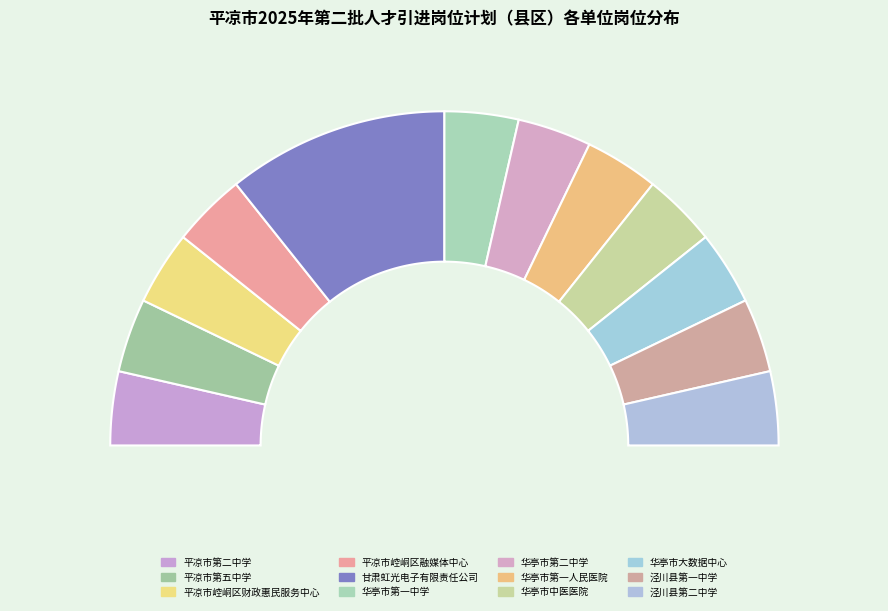

True or false: 泾川县第一中学 accounts for 7% of the total.

True